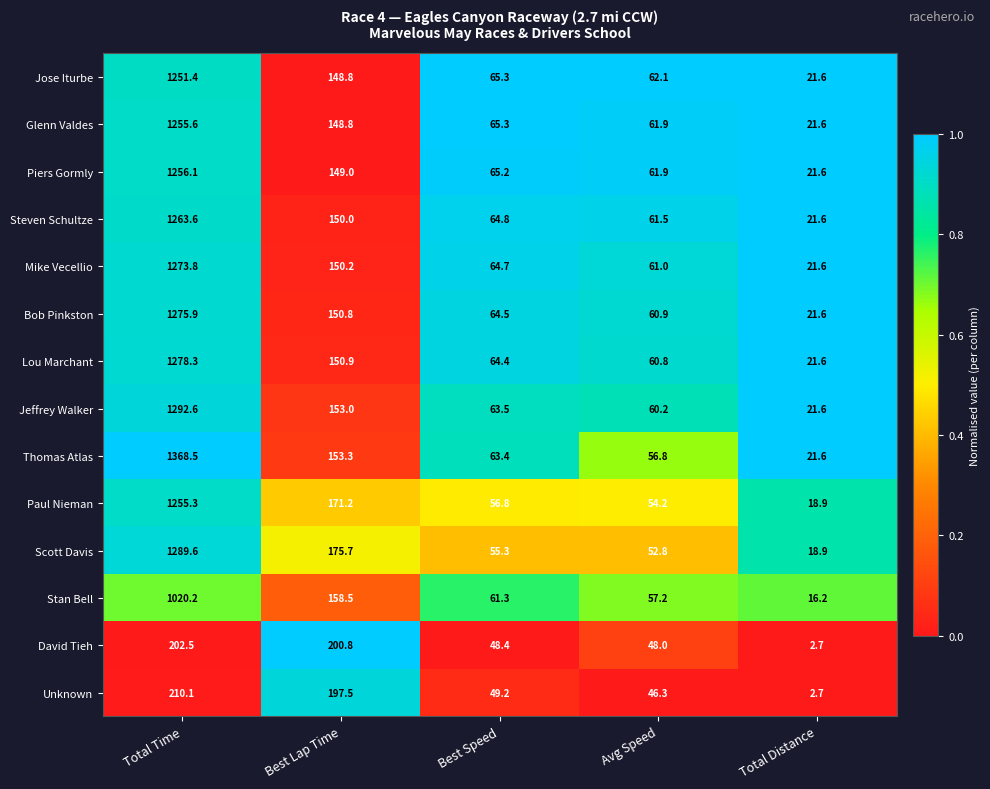

Rank the series by their maximum value, from lowest to highest.

David Tieh, Unknown, Stan Bell, Jose Iturbe, Paul Nieman, Glenn Valdes, Piers Gormly, Steven Schultze, Mike Vecellio, Bob Pinkston, Lou Marchant, Scott Davis, Jeffrey Walker, Thomas Atlas